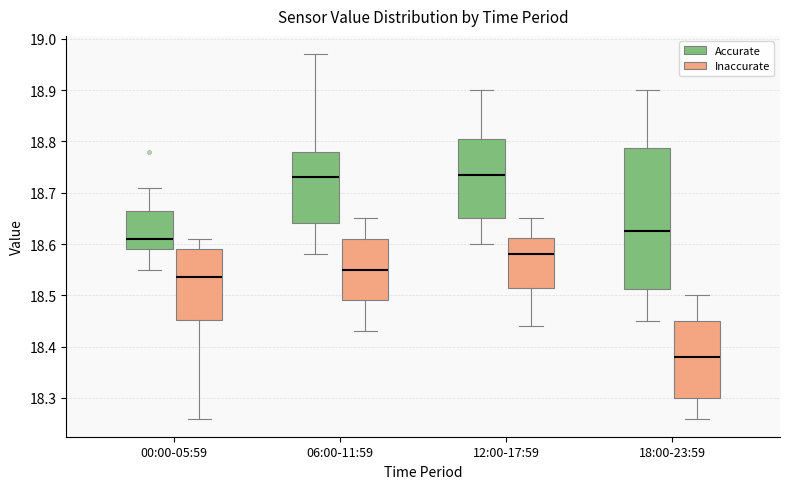

Reading left to right, transcribe this box plot: for each box, give where its median line is, the range the box spans, and where its two whiskers end, as read against the y-axis. The values are not printed on the chart, so give them approximately, as read against the axis.

00:00-05:59 (Accurate): median 18.61, box 18.59 to 18.67, whiskers 18.55 to 18.71
00:00-05:59 (Inaccurate): median 18.54, box 18.45 to 18.59, whiskers 18.26 to 18.61
06:00-11:59 (Accurate): median 18.73, box 18.64 to 18.78, whiskers 18.58 to 18.97
06:00-11:59 (Inaccurate): median 18.55, box 18.49 to 18.61, whiskers 18.43 to 18.65
12:00-17:59 (Accurate): median 18.74, box 18.65 to 18.81, whiskers 18.60 to 18.90
12:00-17:59 (Inaccurate): median 18.58, box 18.52 to 18.61, whiskers 18.44 to 18.65
18:00-23:59 (Accurate): median 18.63, box 18.51 to 18.79, whiskers 18.45 to 18.90
18:00-23:59 (Inaccurate): median 18.38, box 18.30 to 18.45, whiskers 18.26 to 18.50